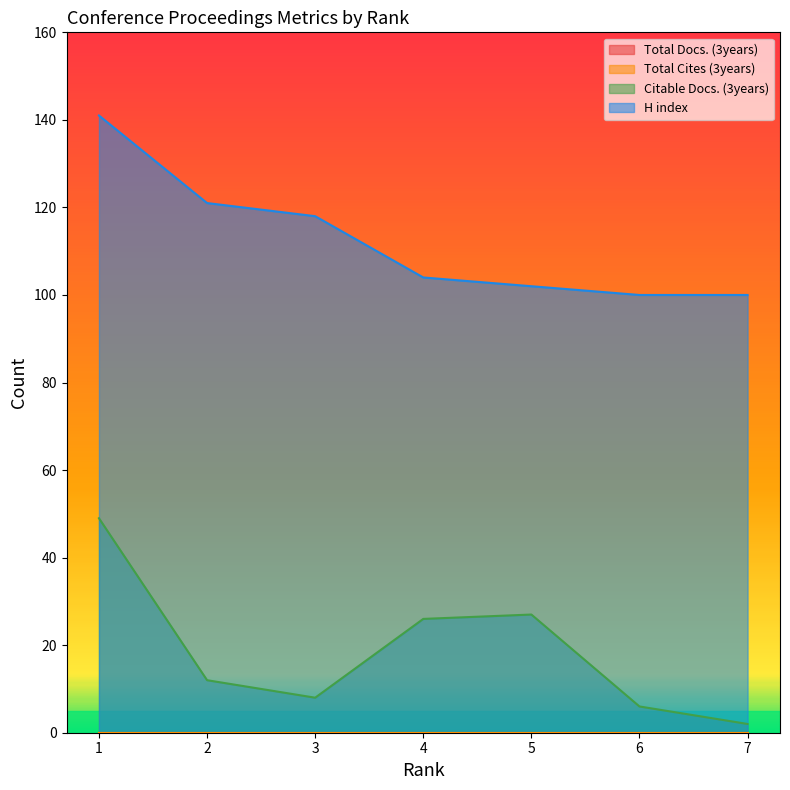

Reading left to right, extract all data points from this chart.

Citable Docs. (3years): 49	12	8	26	27	6	2
H index: 141	121	118	104	102	100	100